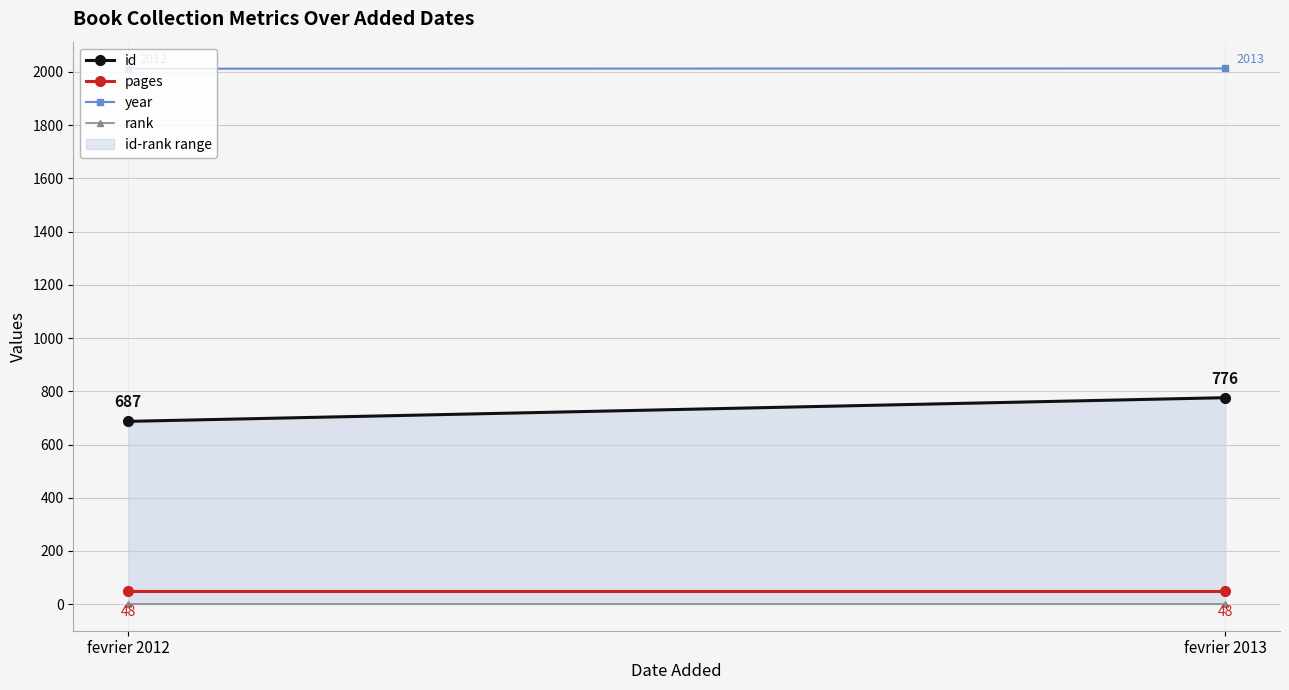

Which label corresponds to the largest value in the chart?

fevrier 2013